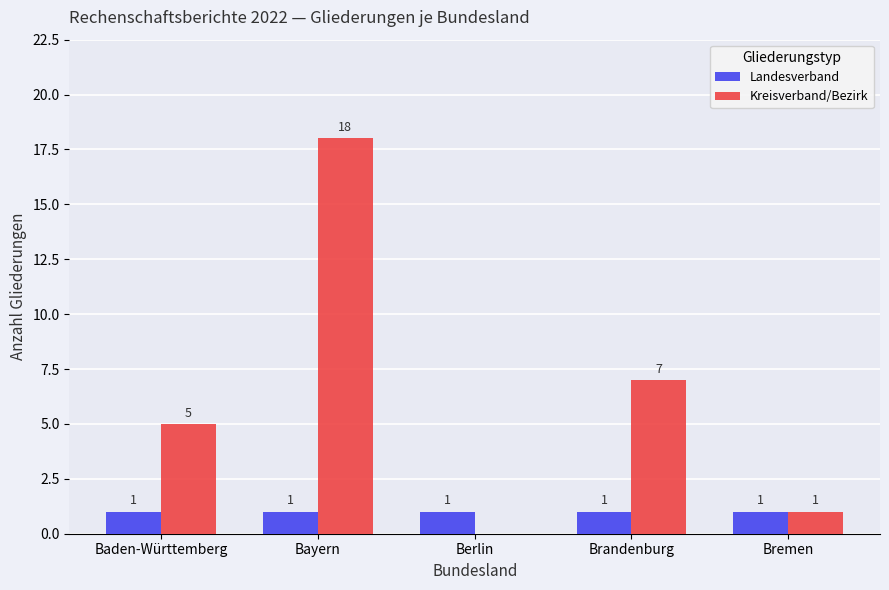

Which series changed the most between Berlin and Brandenburg?

Kreisverband/Bezirk